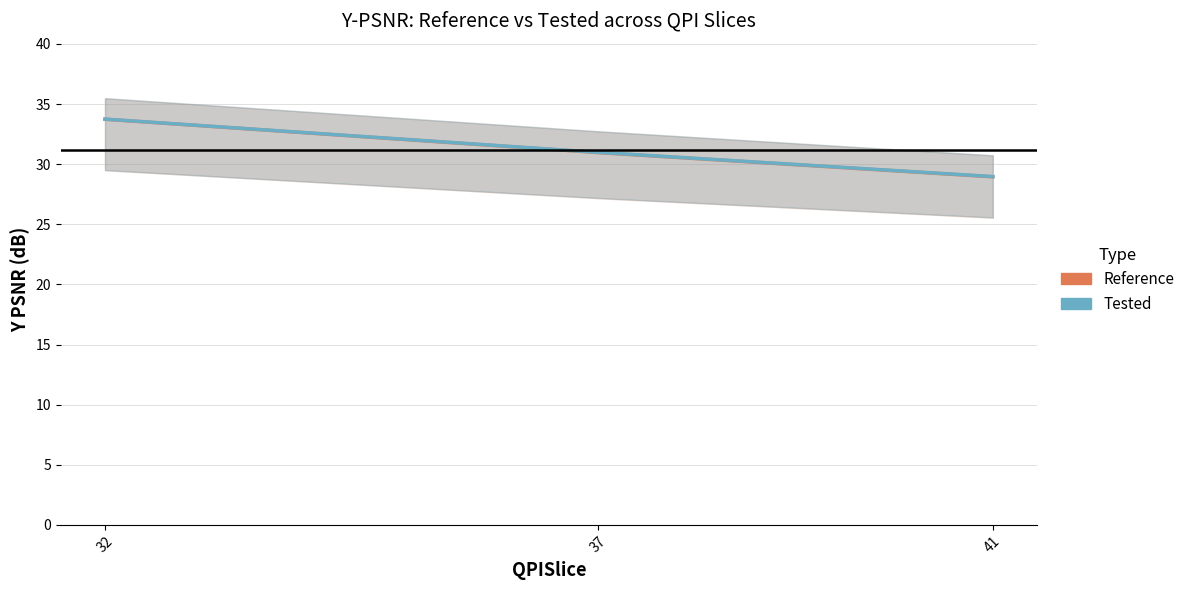

How many lines are shown in the chart?

2